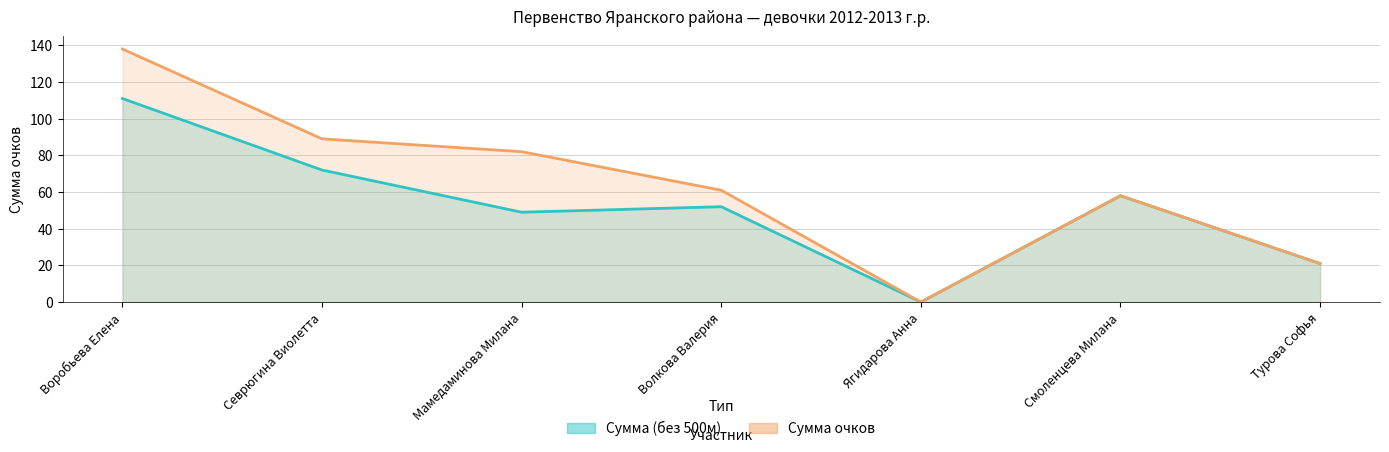

True or false: Сумма очков has a value of 61 at Волкова Валерия.

True